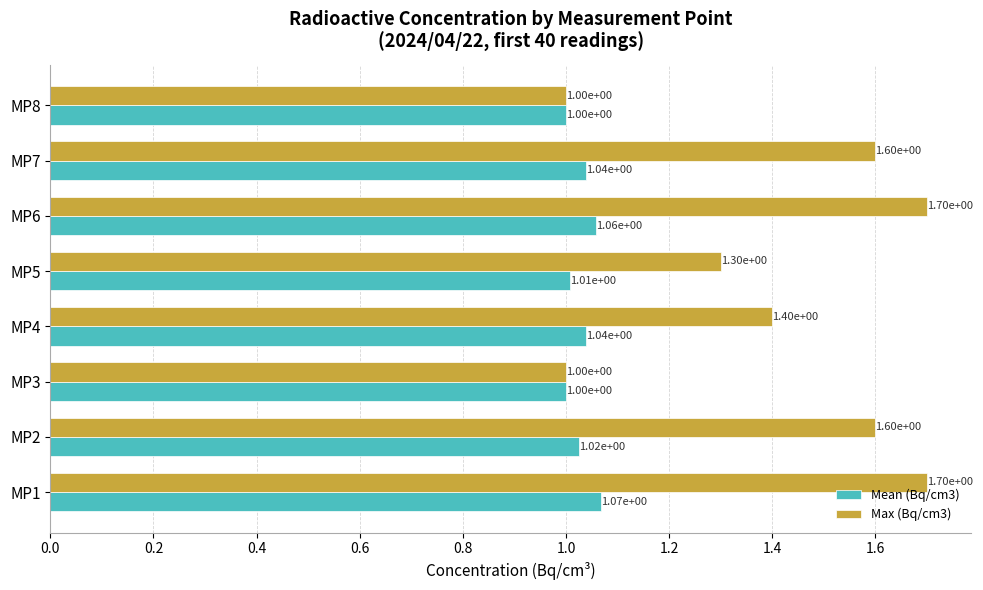

What are all the series names shown in the legend?

Mean (Bq/cm3), Max (Bq/cm3)